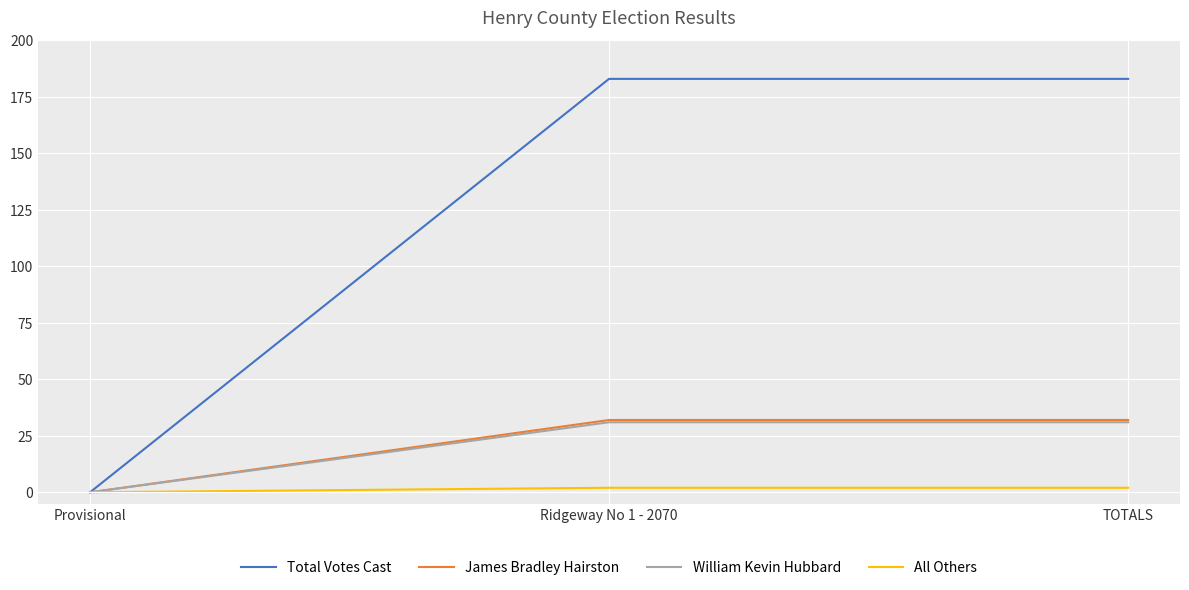

What is the total value across all series at TOTALS?

248